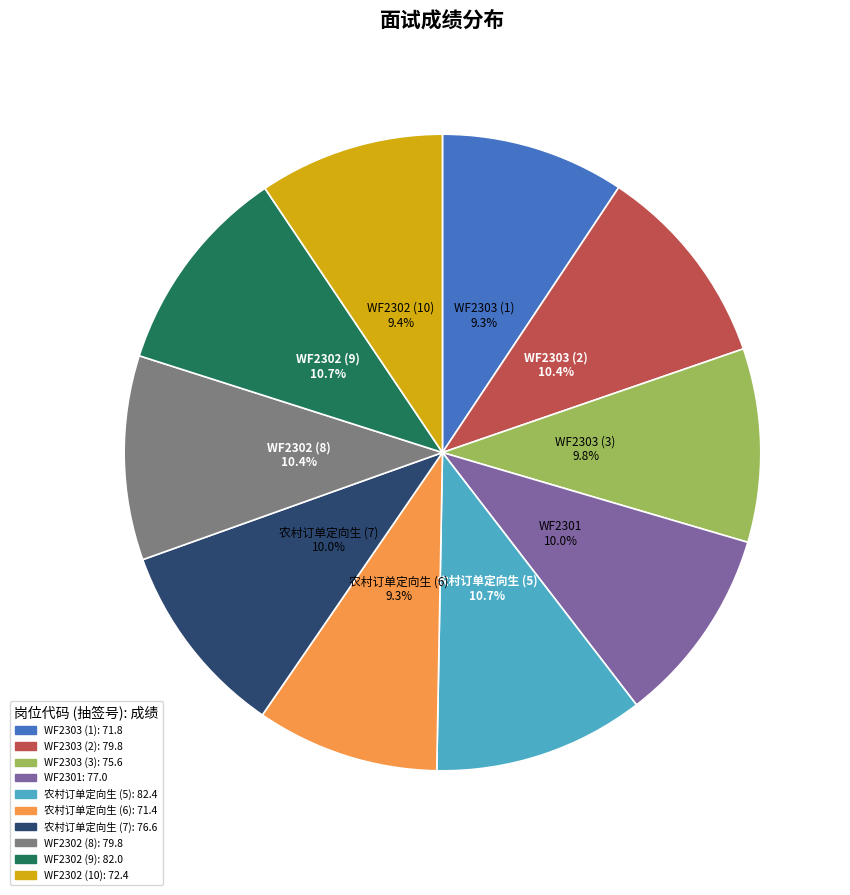

To the nearest percent, what is the combined percentage of WF2303 (1) and WF2302 (9)?

20%